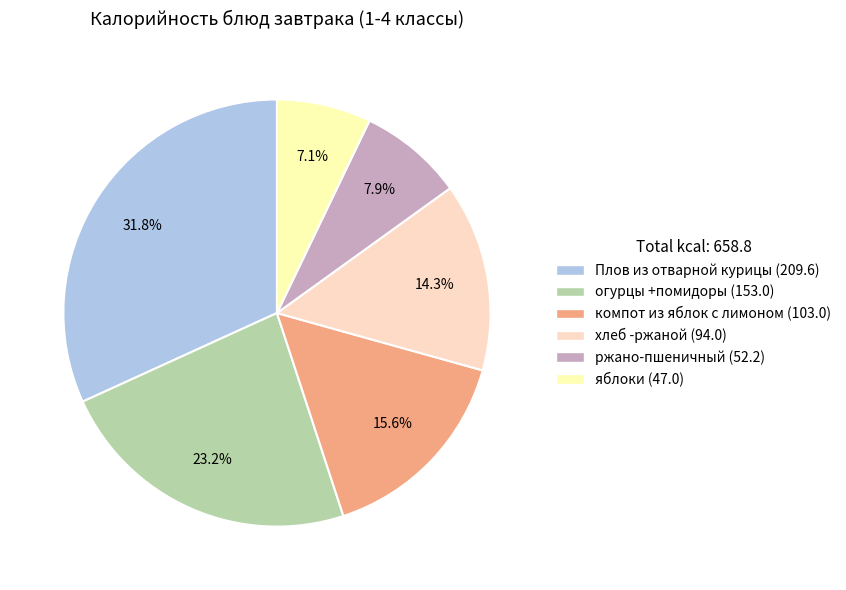

Between хлеб -ржаной and ржано-пшеничный, which is larger?

хлеб -ржаной